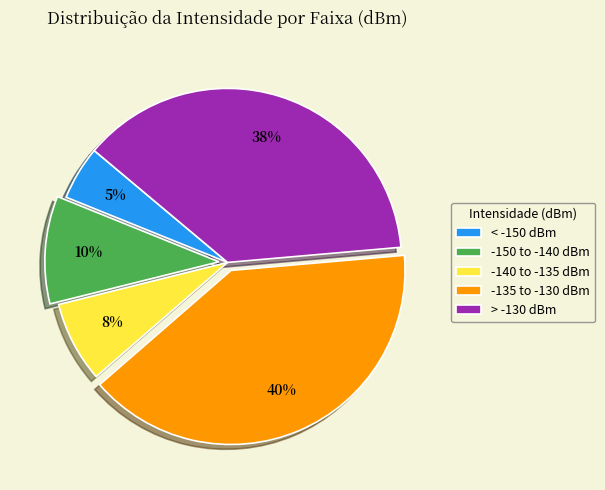

Approximately how many times larger is the value at -135 to -130 dBm compared to < -150 dBm?

8.0